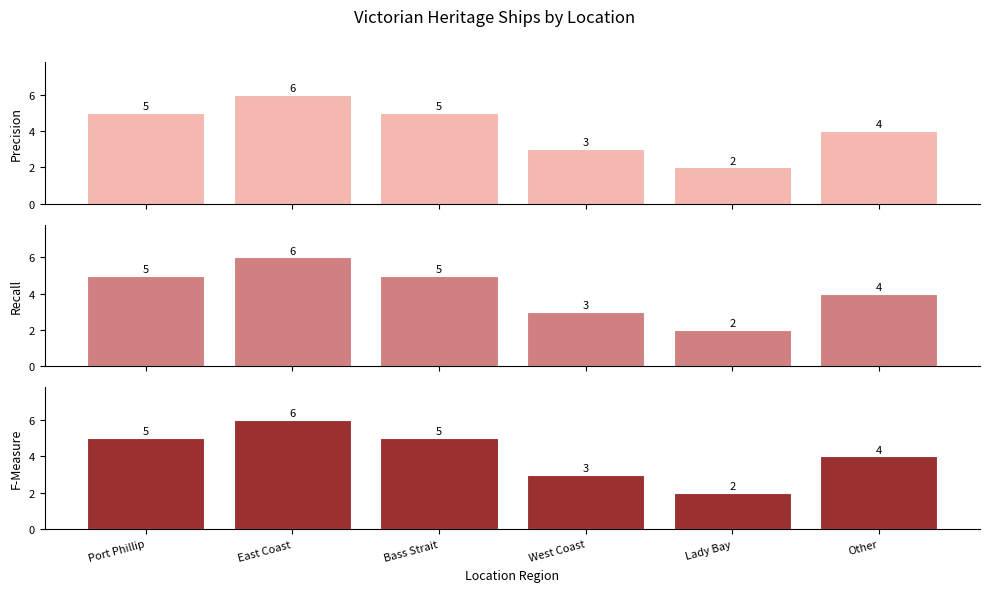

How many Precision values are between 3 and 5?

4